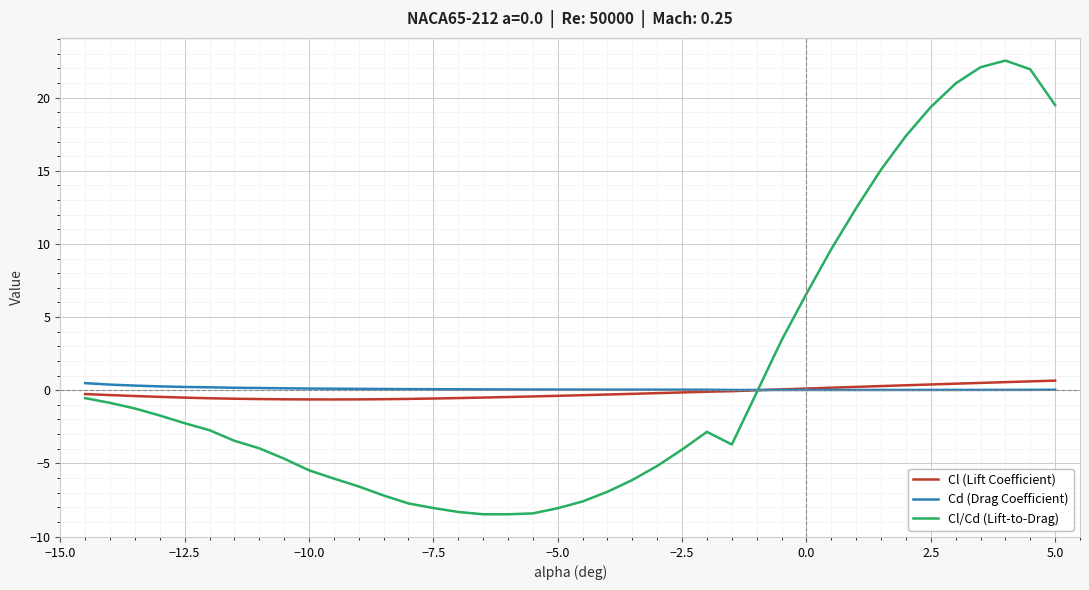

Which series has the largest range (max minus min)?

Cl/Cd (Lift-to-Drag)